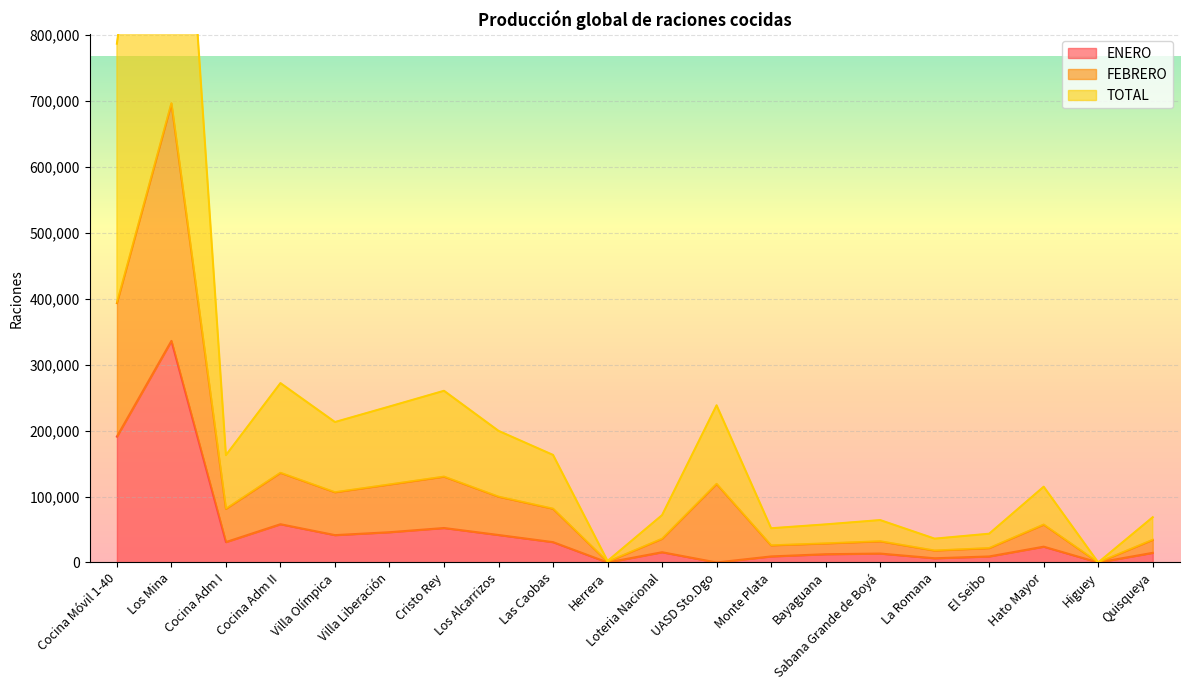

Which has a higher value, Sabana Grande de Boyá or Cocina Adm I?

Cocina Adm I